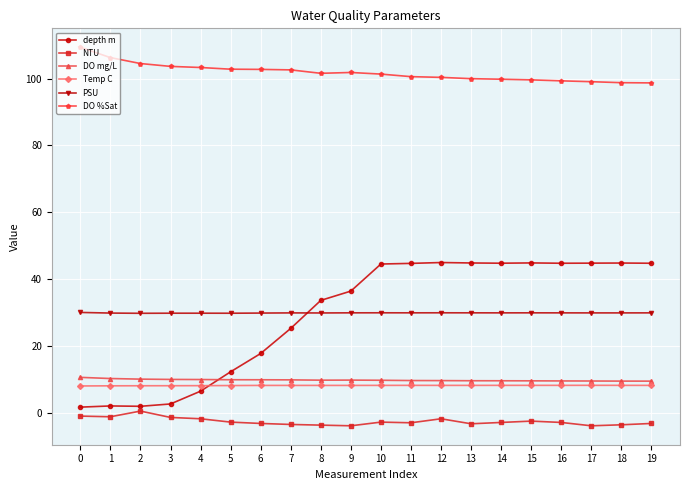

How many series are shown in this chart?

6